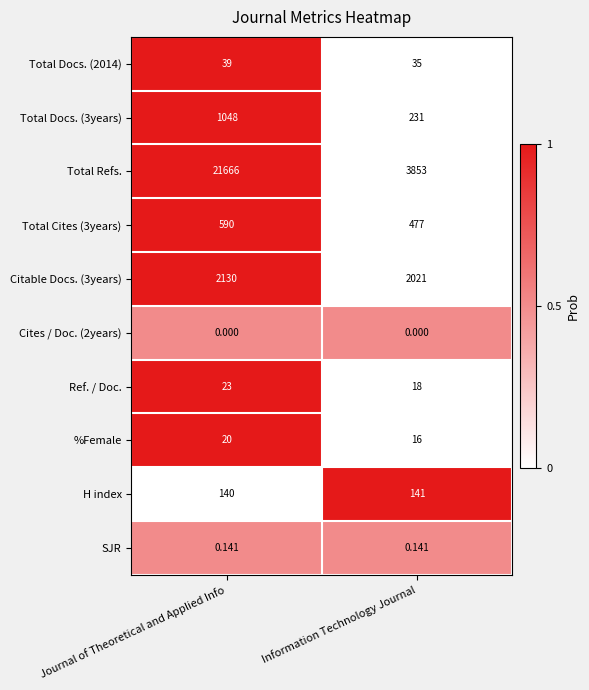

Rank the categories by %Female value from lowest to highest.

Information Technology Journal, Journal of Theoretical and Applied Info